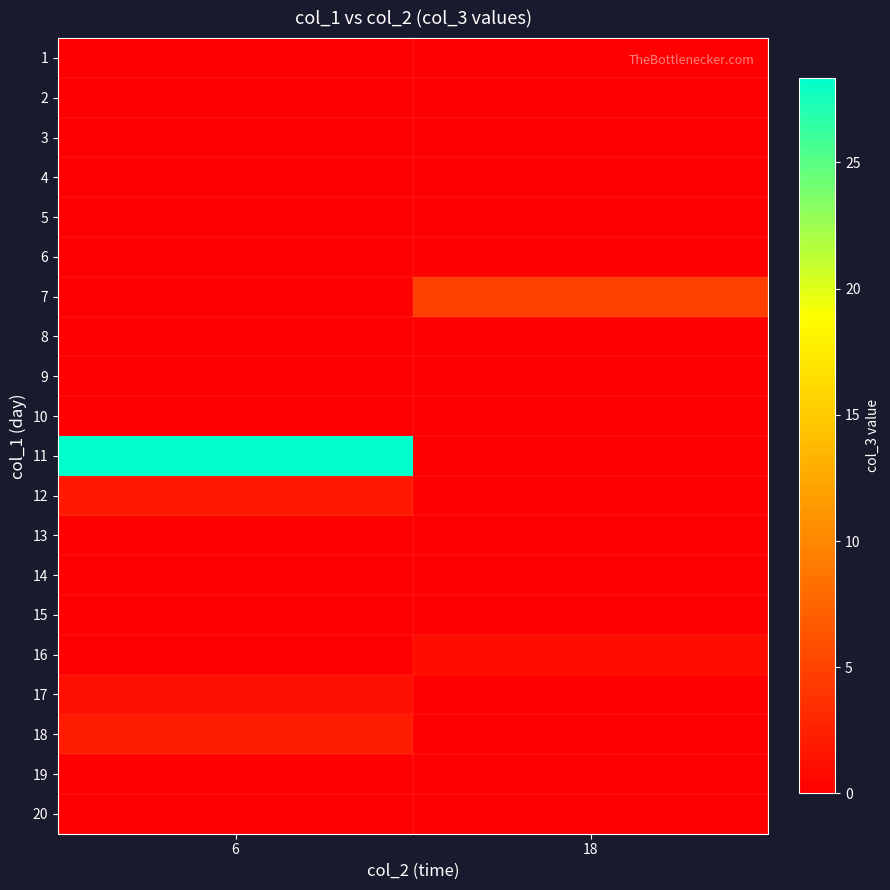

What is the difference between the highest and lowest values at 6?

28.3